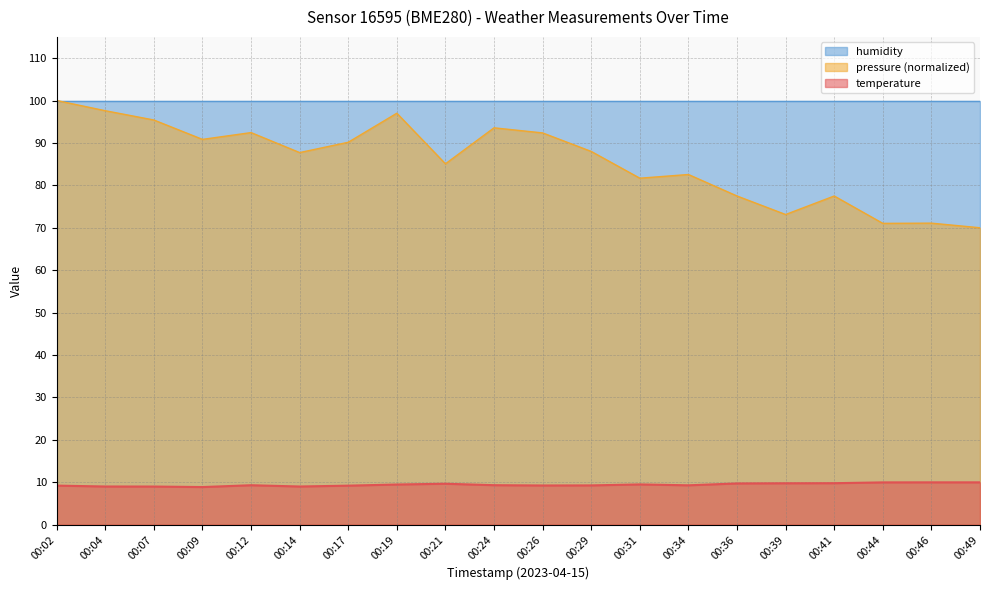

How many interior local peaks does the pressure_norm series have?

6